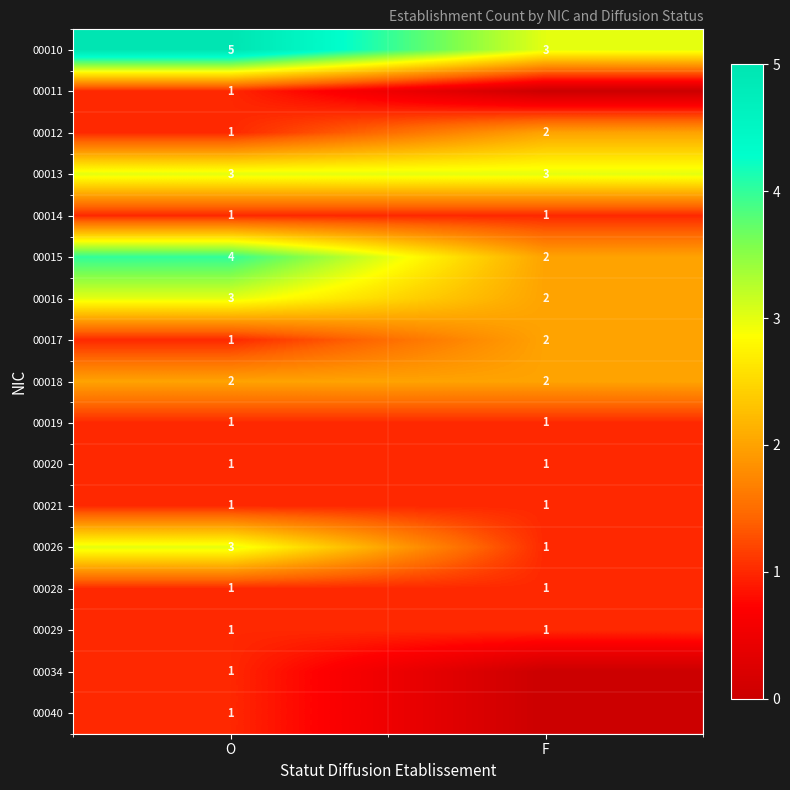

The 00034 series shows 2 at O. True or false?

False